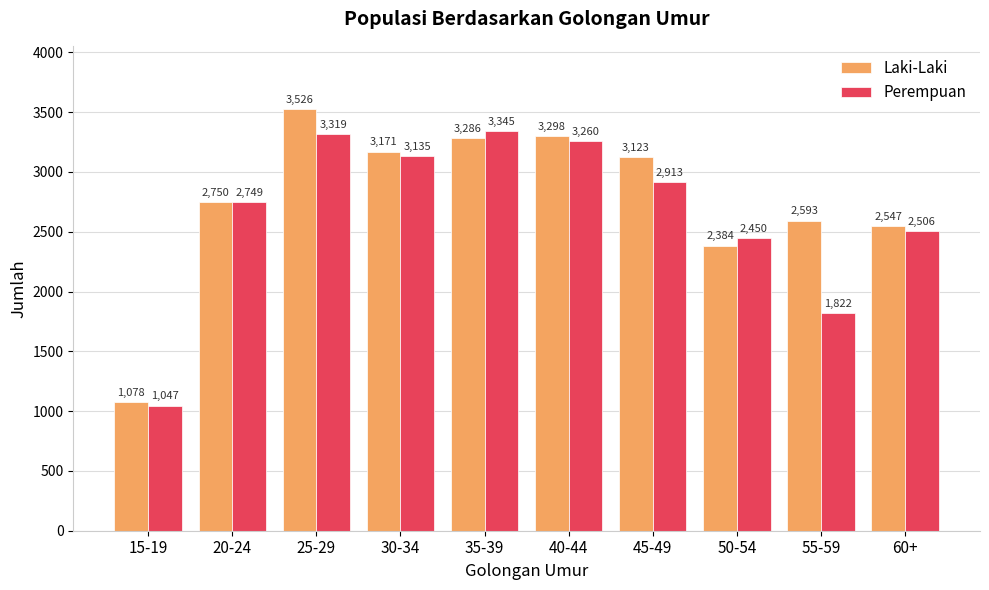

Is it true that Laki-Laki equals 2305 at 40-44?

False